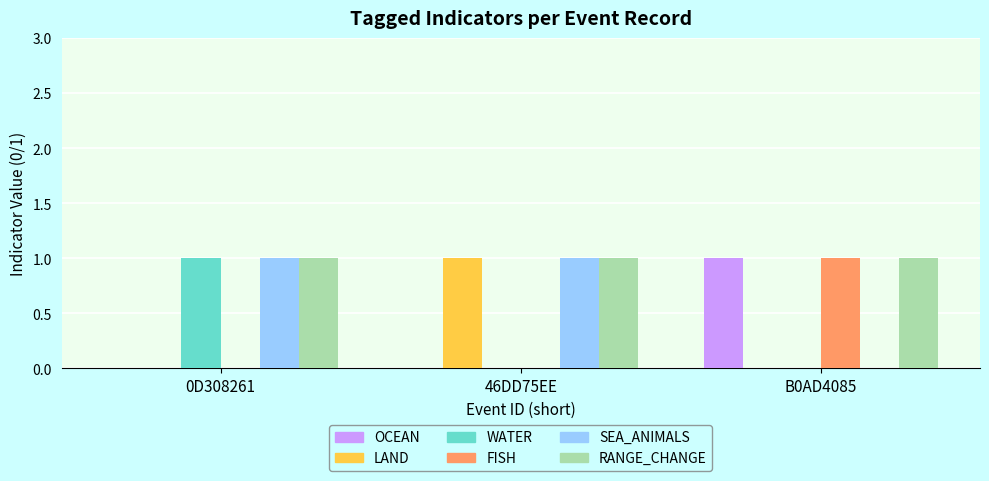

What are all the series names shown in the legend?

OCEAN, LAND, WATER, FISH, SEA_ANIMALS, RANGE_CHANGE